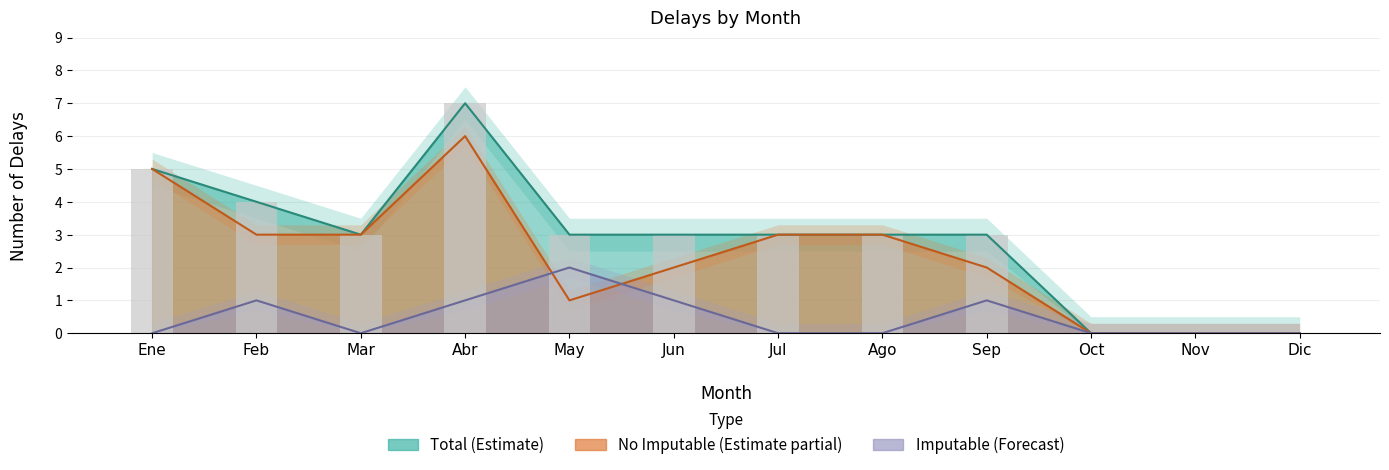

At which category is the sum across all series the highest?

Abr